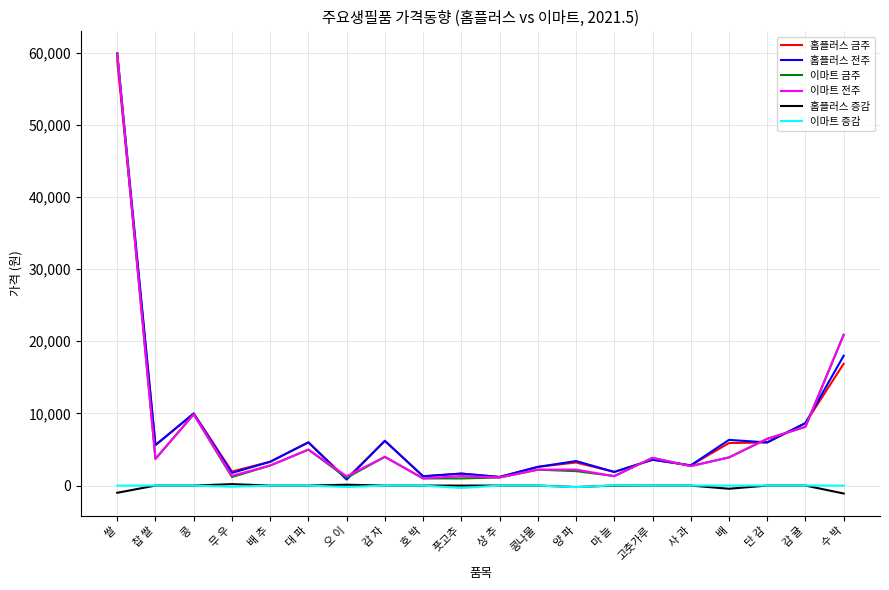

Does the chart display data point markers on the line(s)?

No